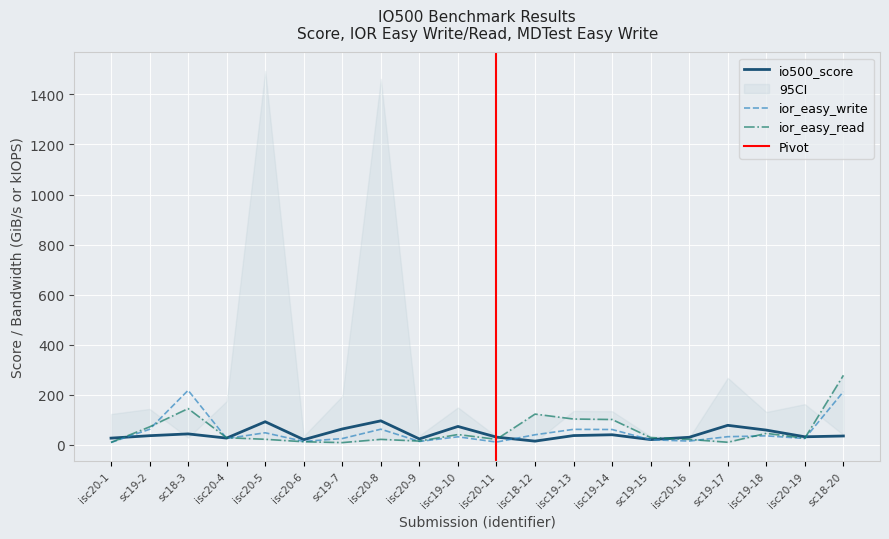

True or false: ior_easy_write and io500_score cross at least once.

True